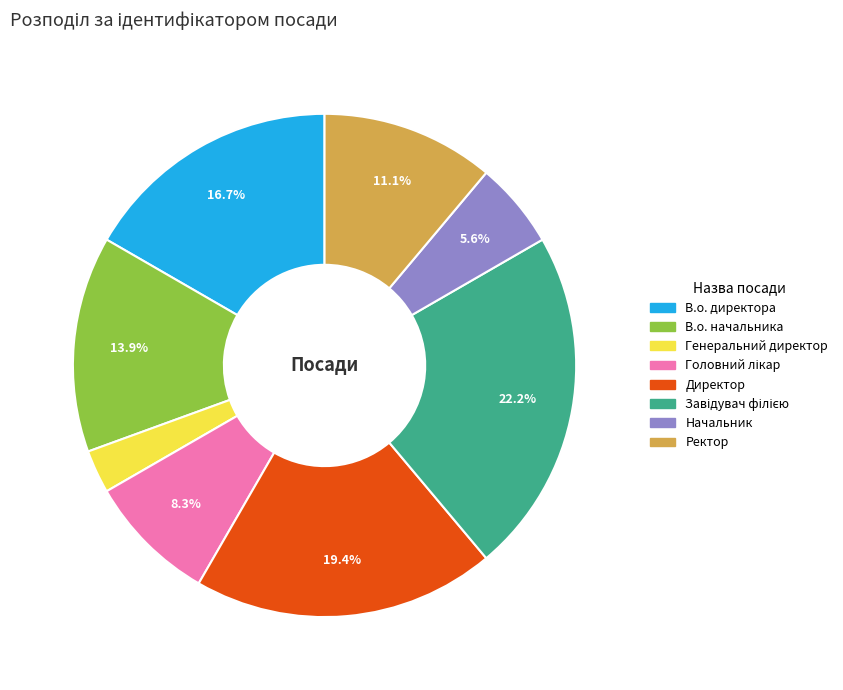

Combined, do Начальник and В.о. директора account for over 50%?

No